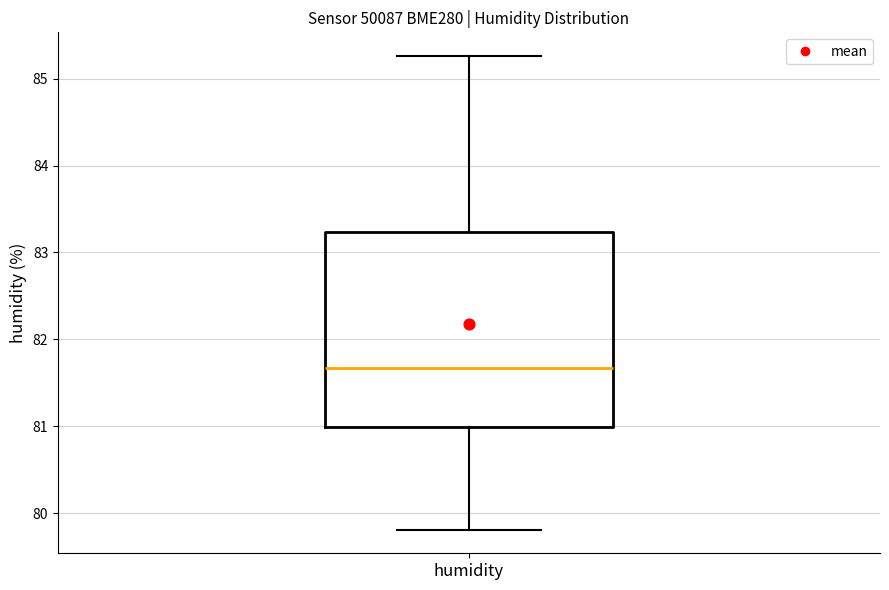

Where does the median line of the box for humidity sit on the y-axis? The values are not printed on the chart, so give them approximately, as read against the axis.

81.7